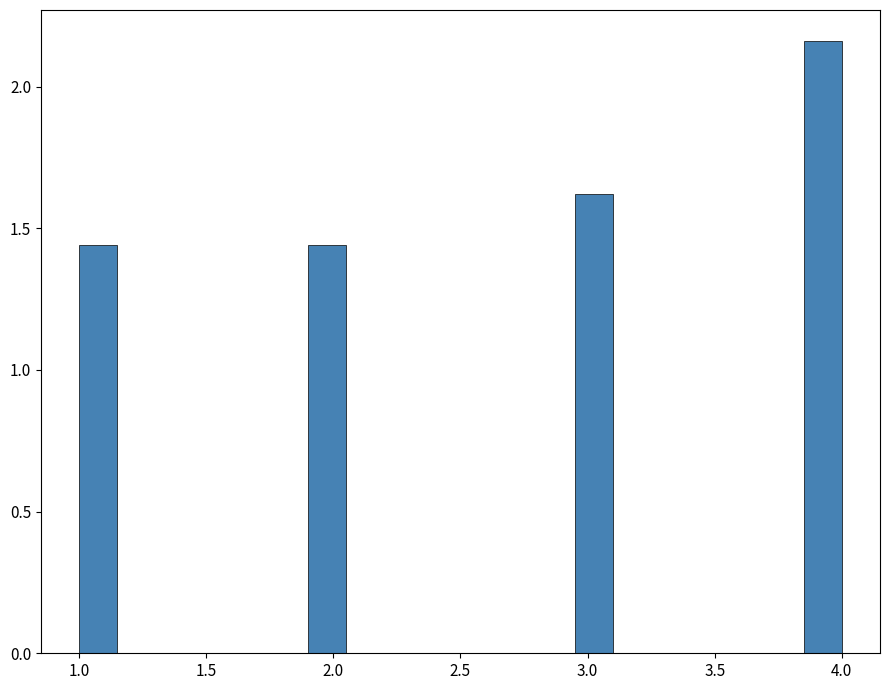

Read against the x-axis, roughly where is the centre of the tallest bar?

3.95